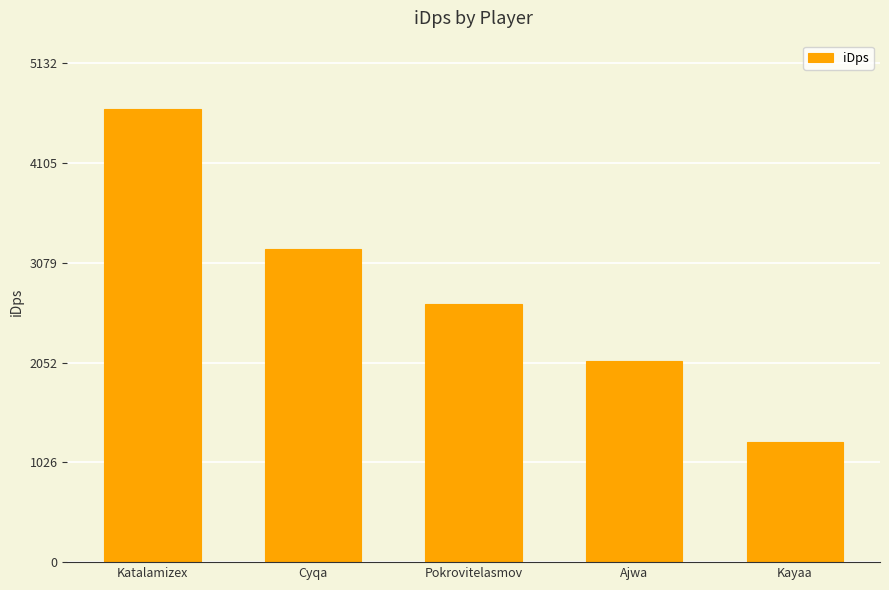

Rank the categories by value from highest to lowest.

Katalamizex, Cyqa, Pokrovitelasmov, Ajwa, Kayaa